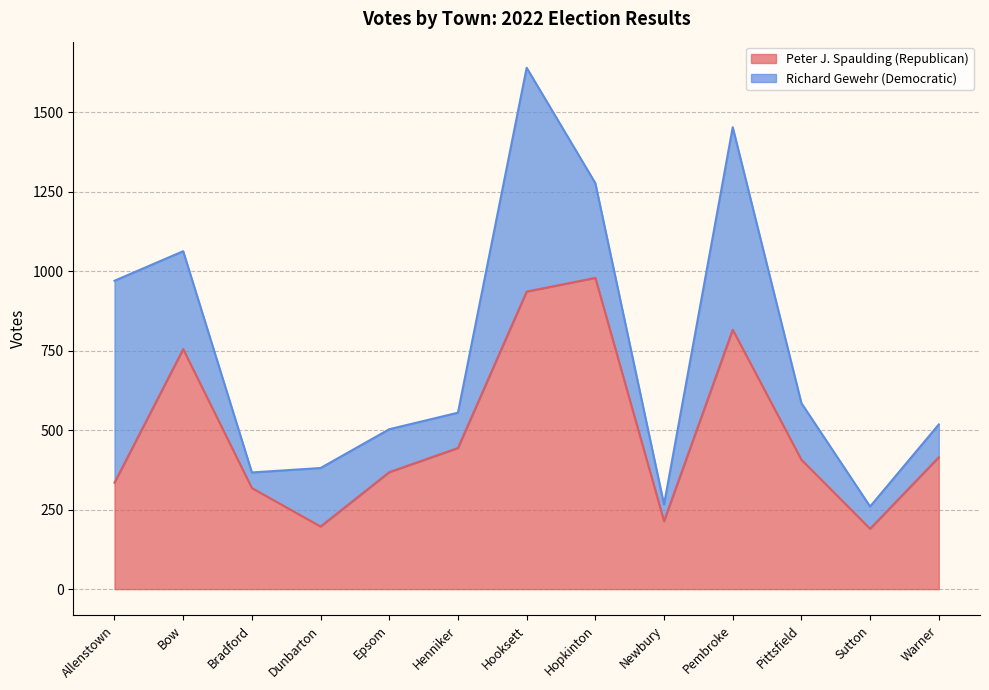

How many lines are shown in the chart?

2